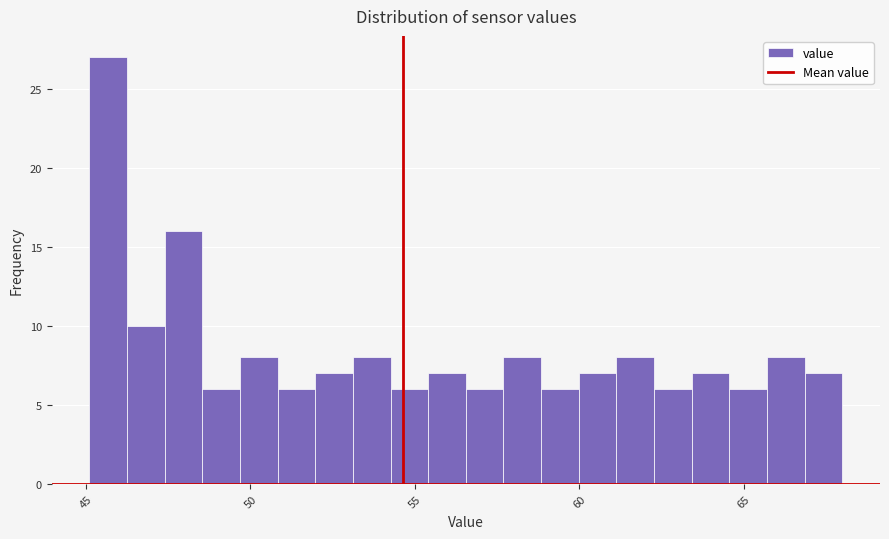

Read against the x-axis, roughly where is the centre of the tallest bar?

45.5